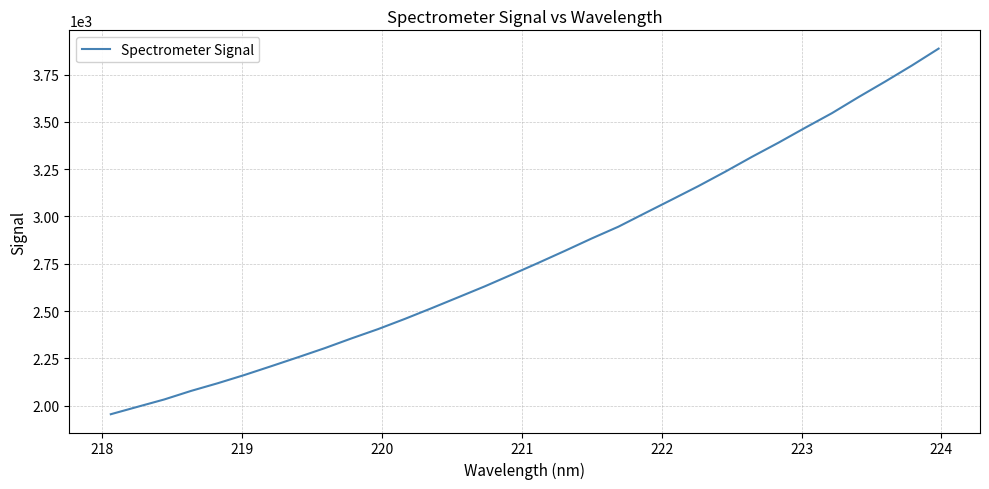

Count the number of data series in this chart.

1